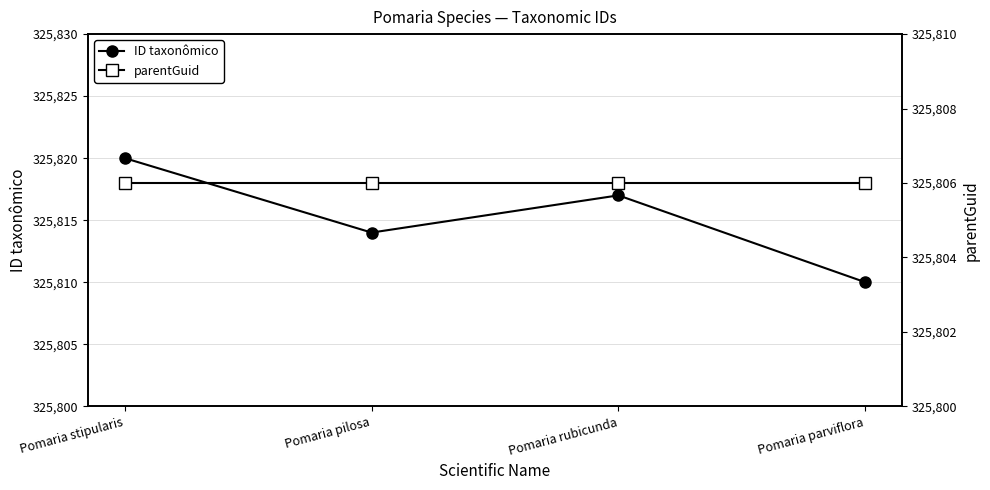

What is the greatest value displayed?

325820